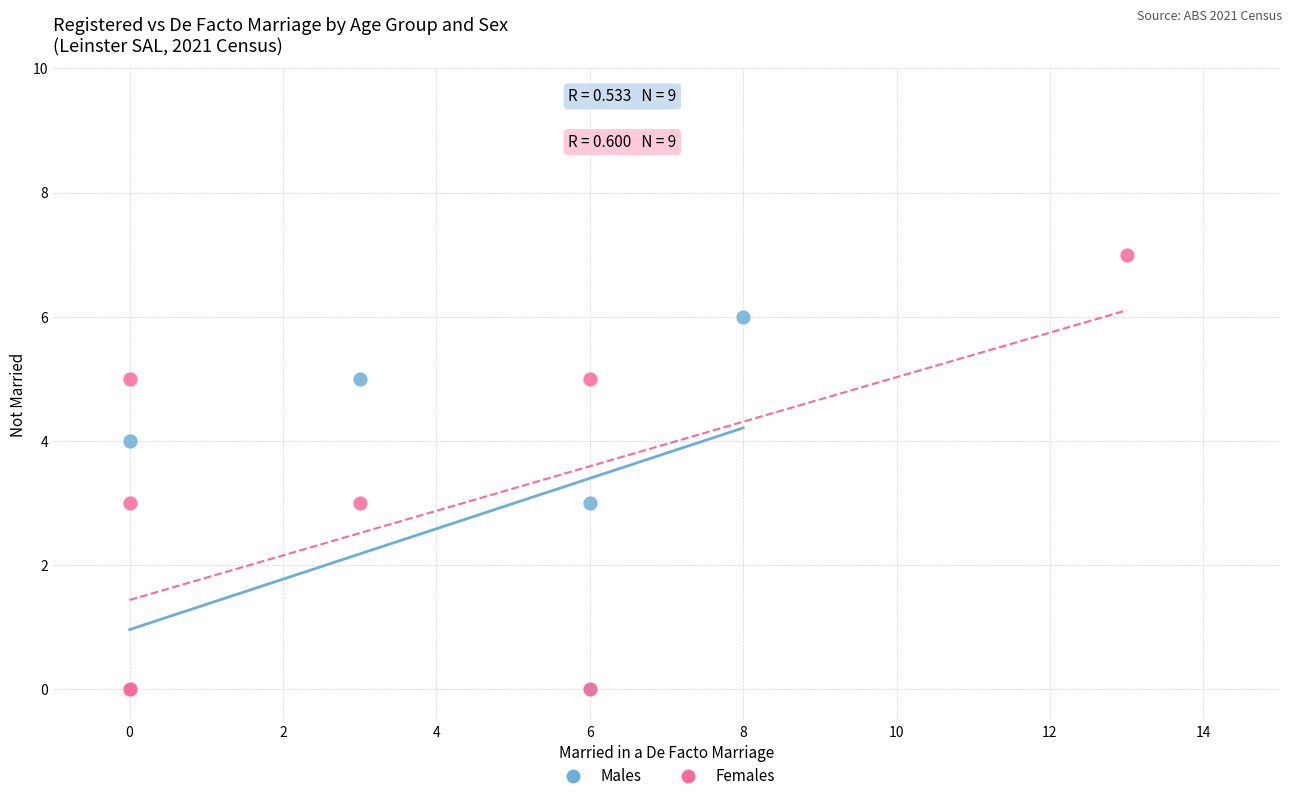

Which series reaches the maximum Y coordinate?

Females